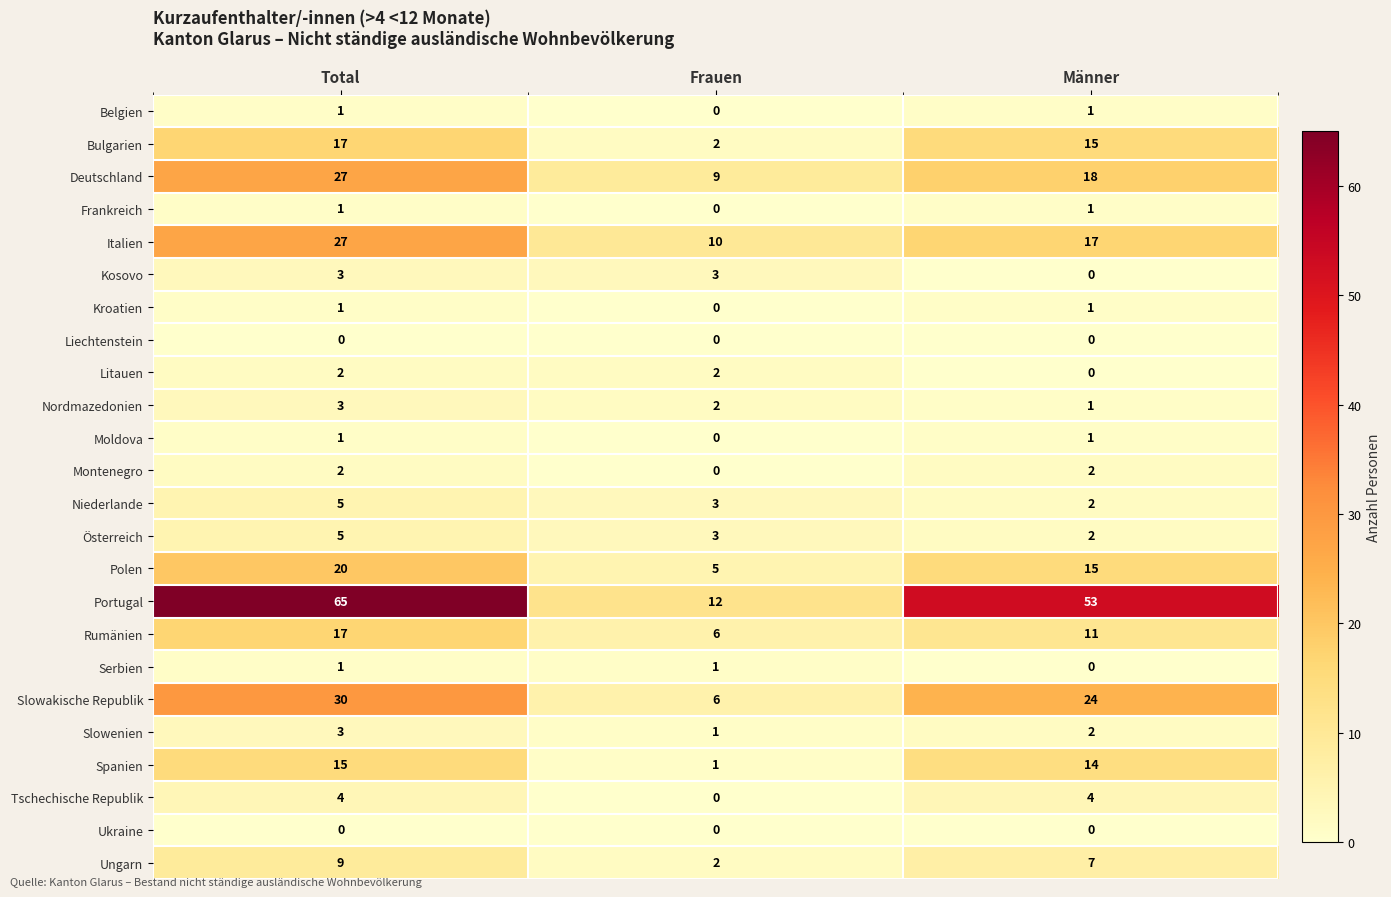

Count the Montenegro values in the range 0 to 2.

3